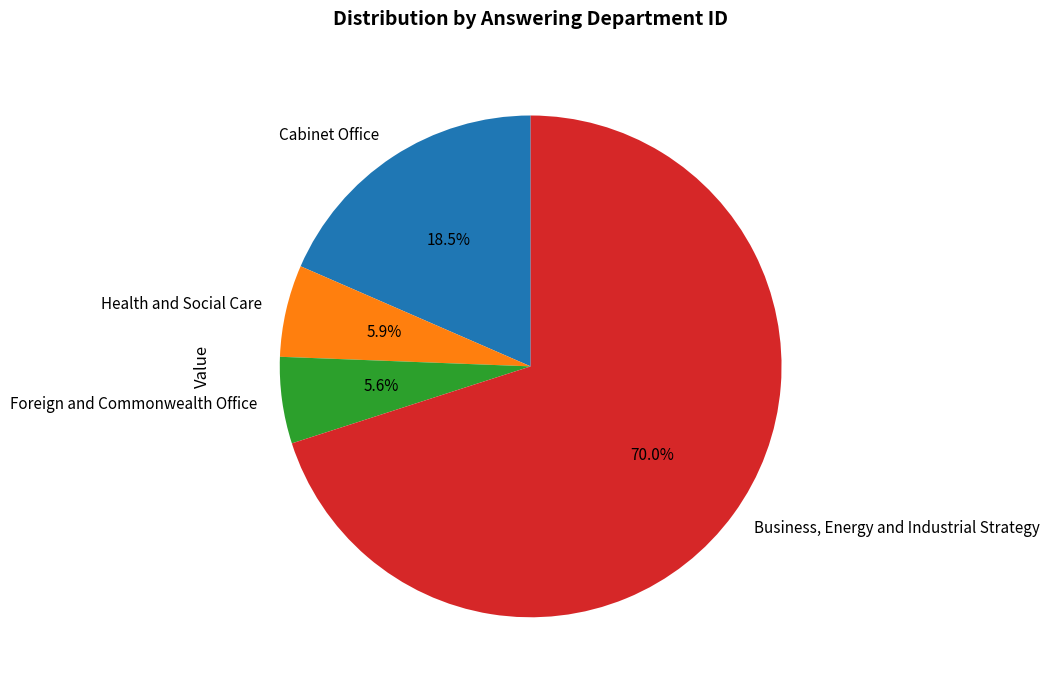

Which slice is the largest?

Business, Energy and Industrial Strategy